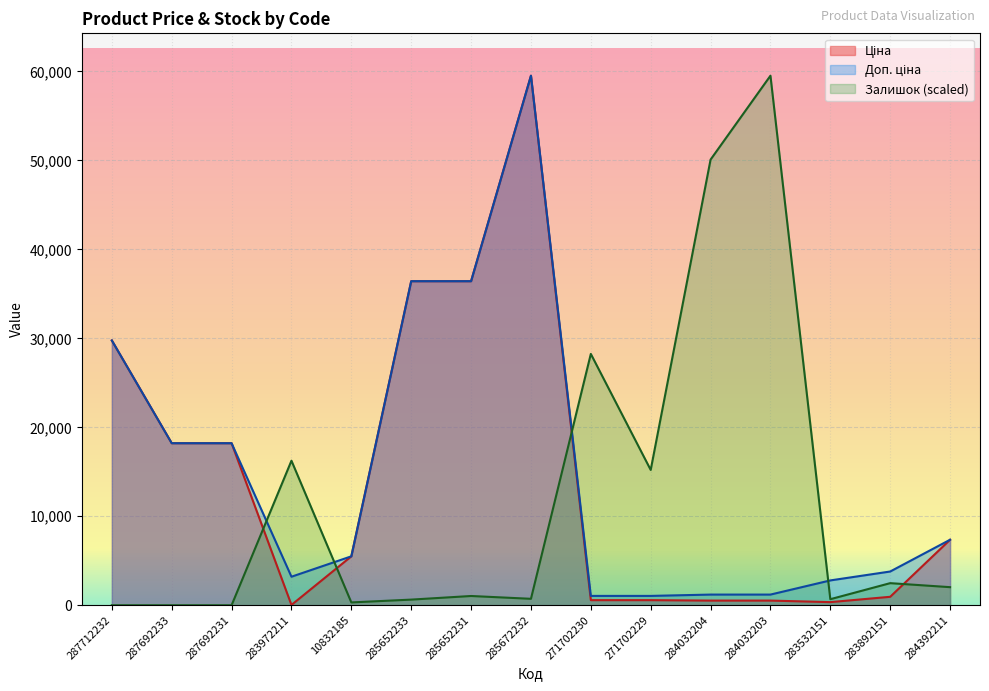

What is the maximum value shown in the chart?

59523.0